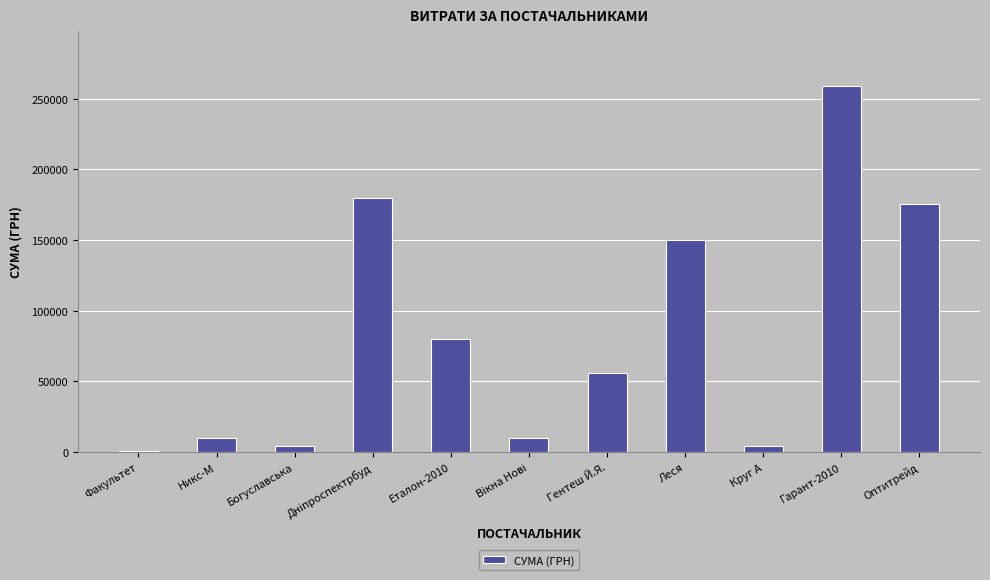

What is the change in value from Леся to Гарант-2010?

+108992.9